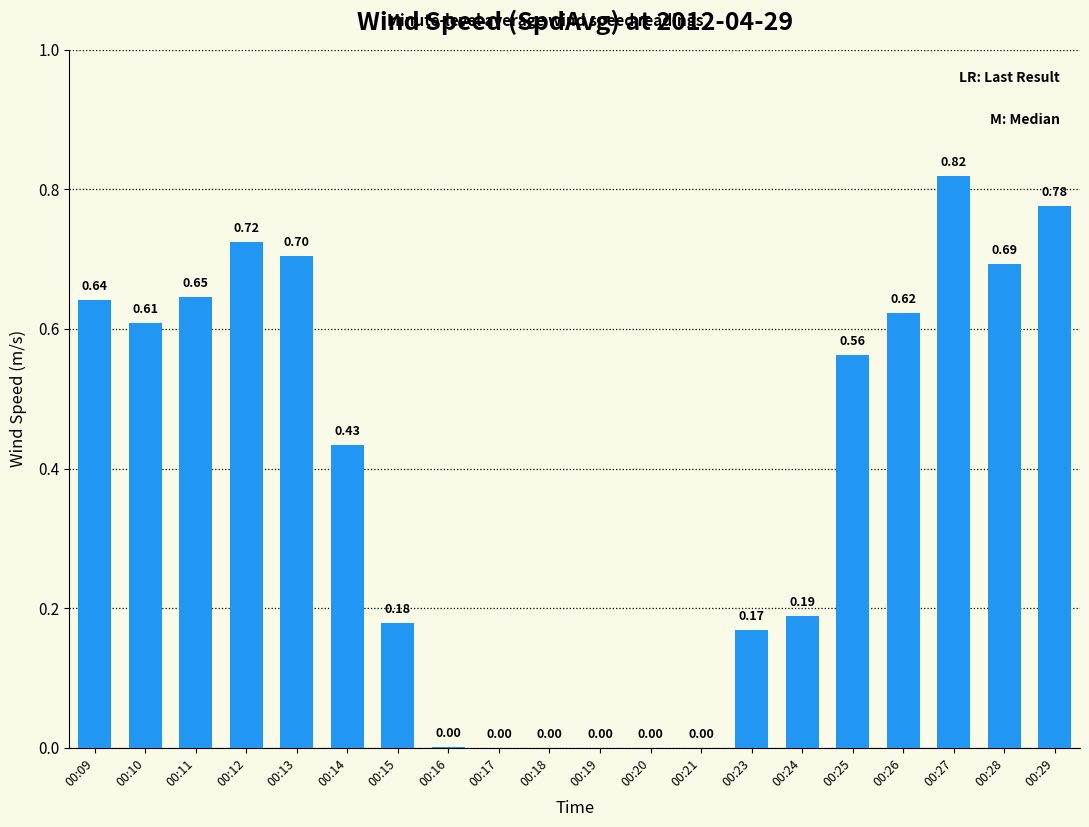

What is the sum of all values?

7.8